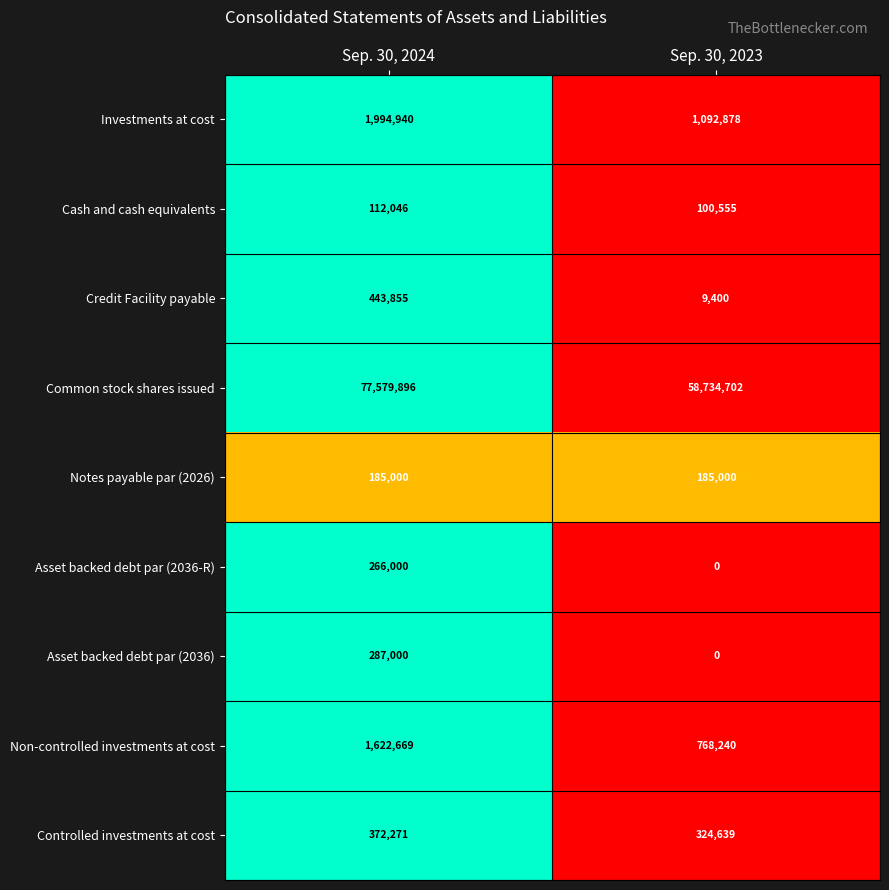

Reading left to right, transcribe all the data shown in this chart.

Investments at cost: Sep. 30, 2024=1994940	Sep. 30, 2023=1092878
Cash and cash equivalents: Sep. 30, 2024=112046	Sep. 30, 2023=100555
Credit Facility payable: Sep. 30, 2024=443855	Sep. 30, 2023=9400
Common stock shares issued: Sep. 30, 2024=77579896	Sep. 30, 2023=58734702
Notes payable par (2026): Sep. 30, 2024=185000	Sep. 30, 2023=185000
Asset backed debt par (2036-R): Sep. 30, 2024=266000	Sep. 30, 2023=0
Asset backed debt par (2036): Sep. 30, 2024=287000	Sep. 30, 2023=0
Non-controlled investments at cost: Sep. 30, 2024=1622669	Sep. 30, 2023=768240
Controlled investments at cost: Sep. 30, 2024=372271	Sep. 30, 2023=324639